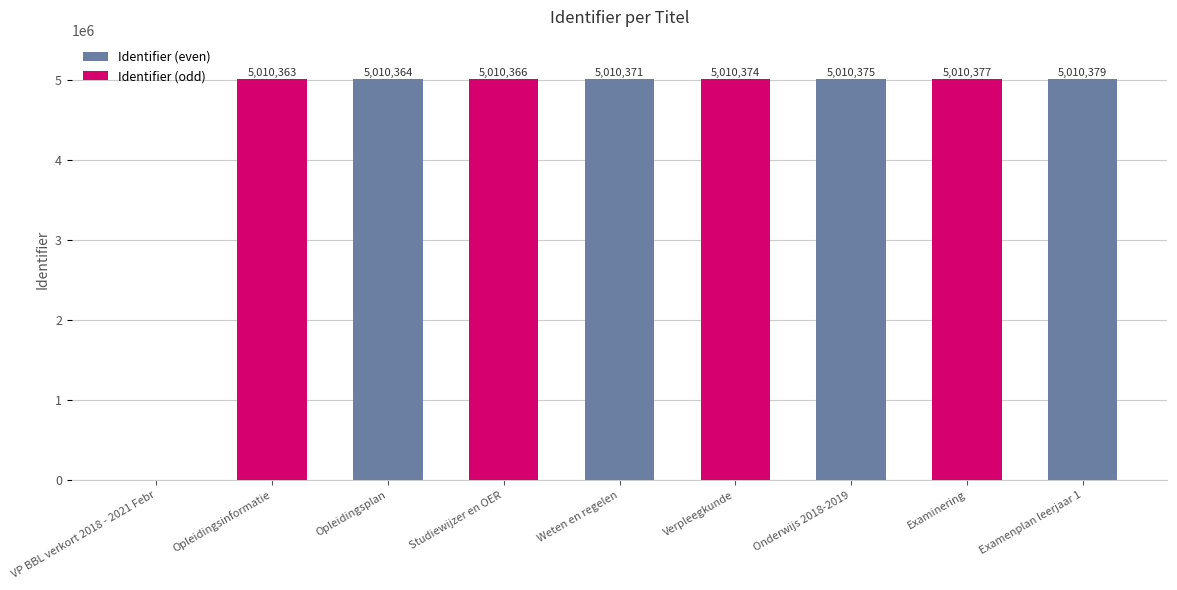

What position from the left is VP BBL verkort 2018 - 2021 Febr?

1